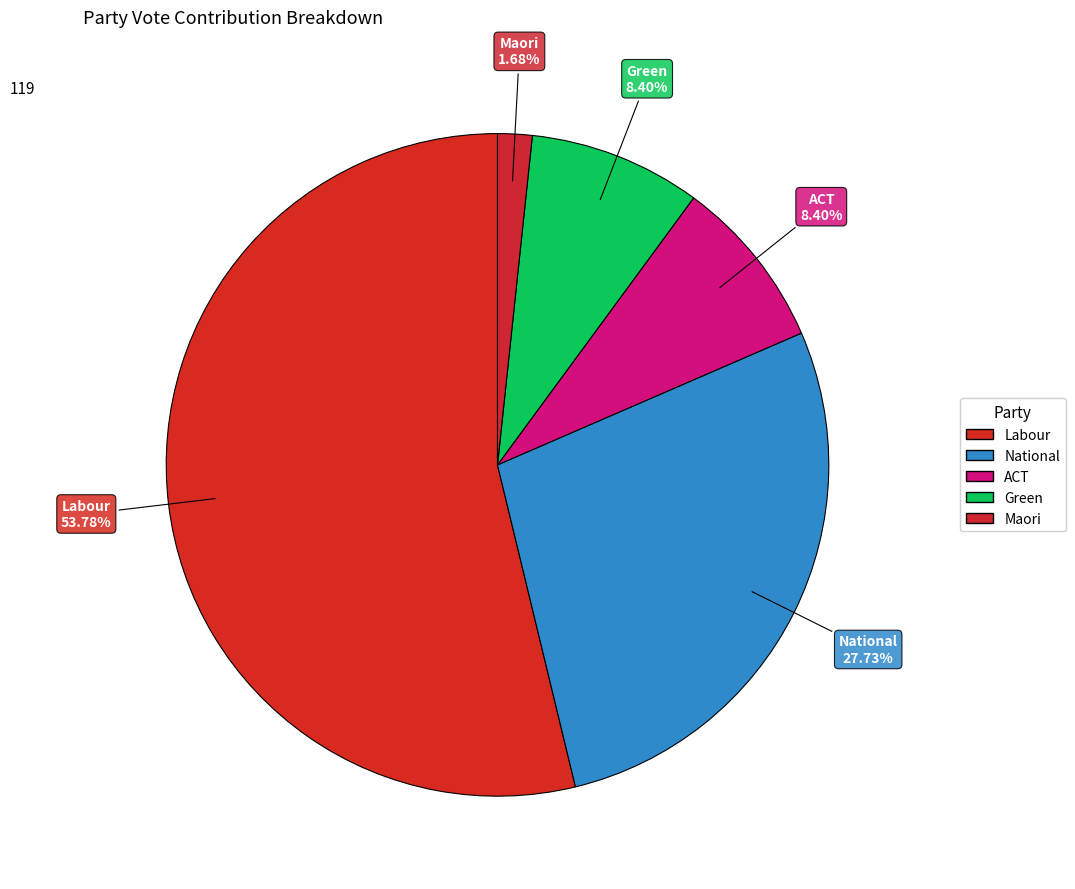

Which has a higher value, ACT or Maori?

ACT